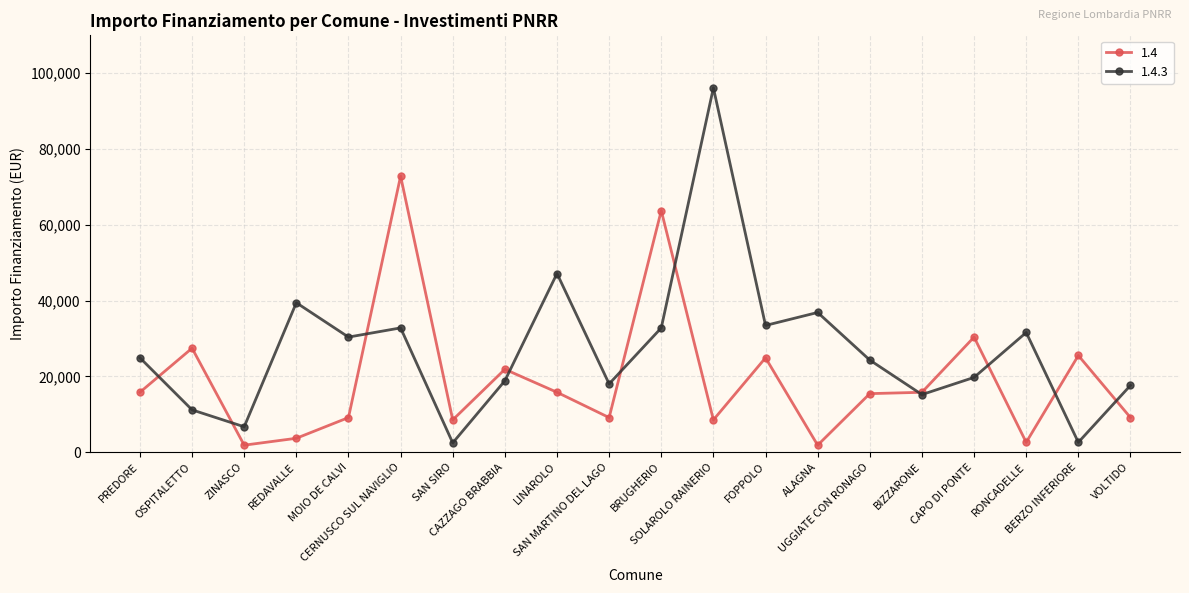

Where is the first local minimum for 1.4?

ZINASCO